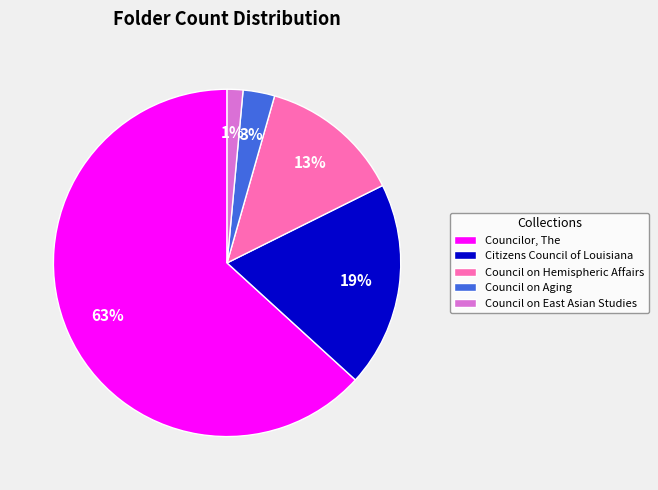

To the nearest percent, what is the average slice percentage?

20%